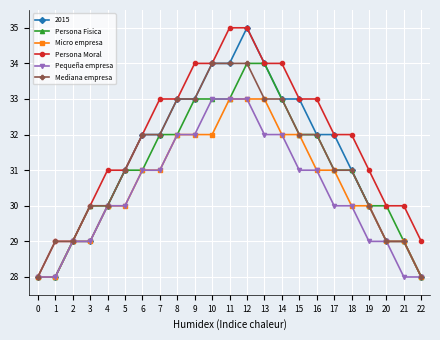

What is the value of the Mediana empresa point at the 12th from the left?

34